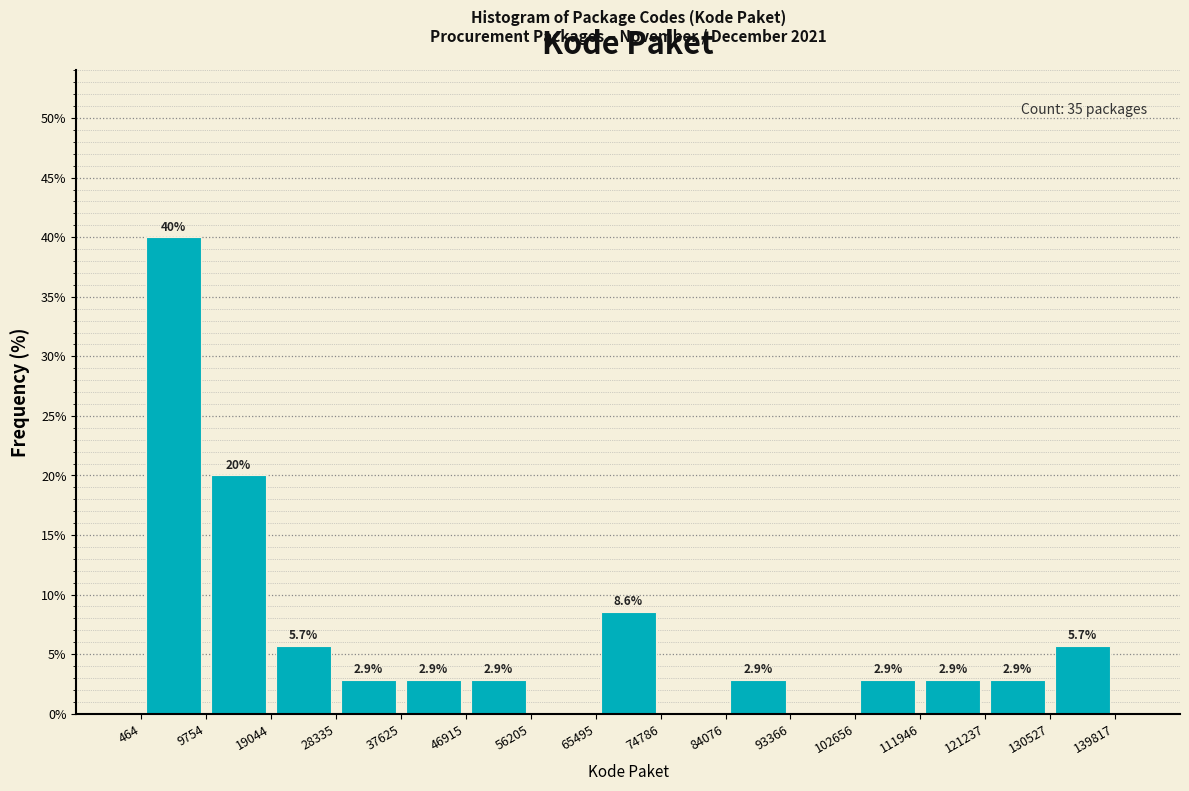

Which range on the x-axis has the tallest bar?

464 to 9754